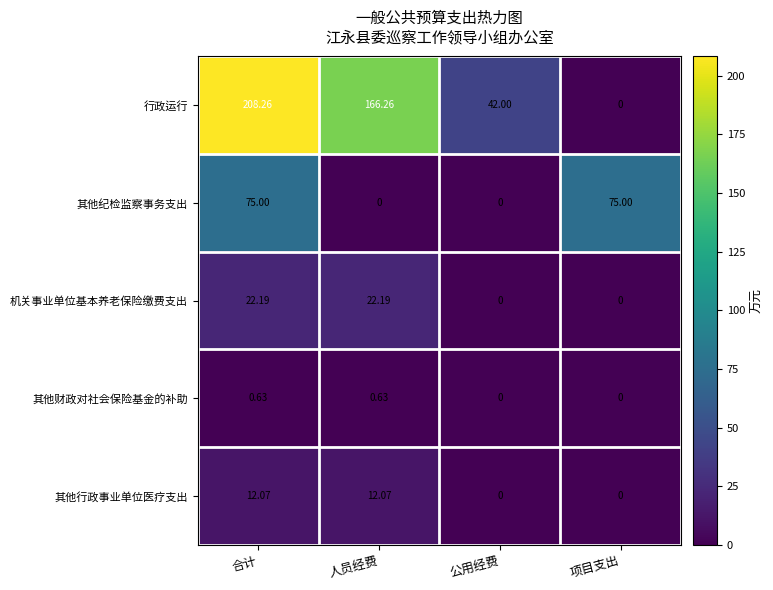

Which series has the largest total across all categories?

行政运行